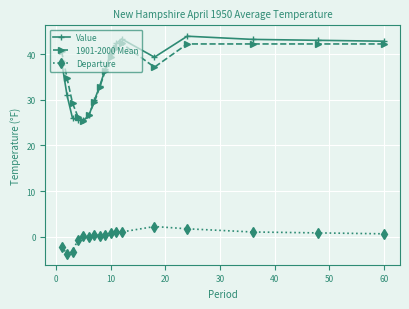

True or false: Value has more than 0 interior local peaks.

True